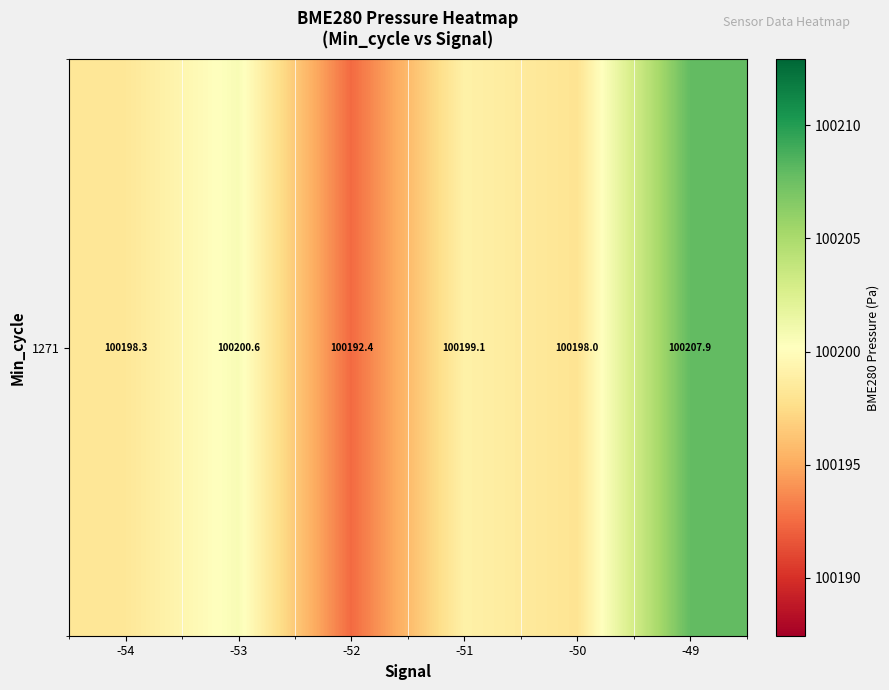

List the labels in order of value, largest first.

-49, -53, -51, -54, -50, -52